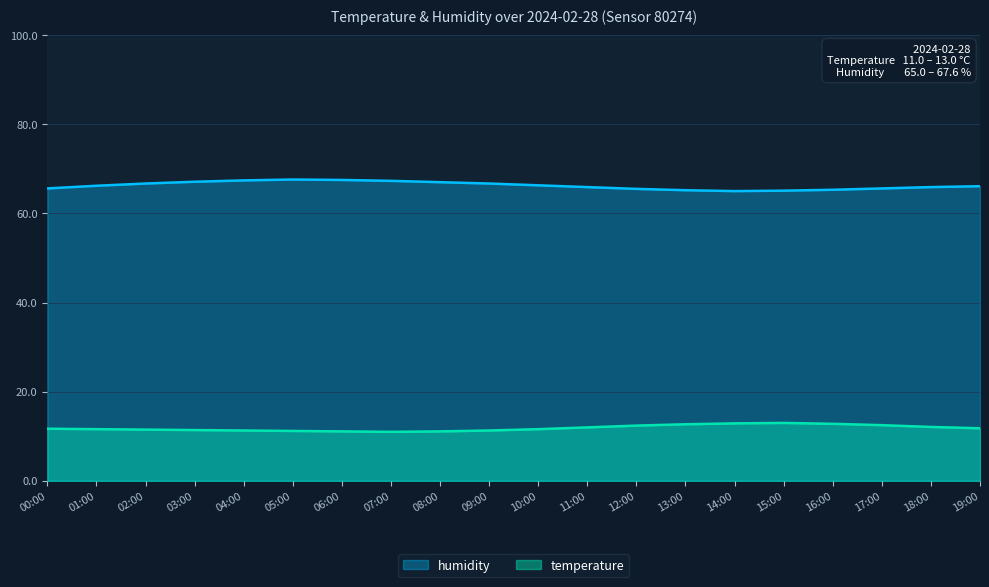

At which category does temperature reach its first local valley?

07:00